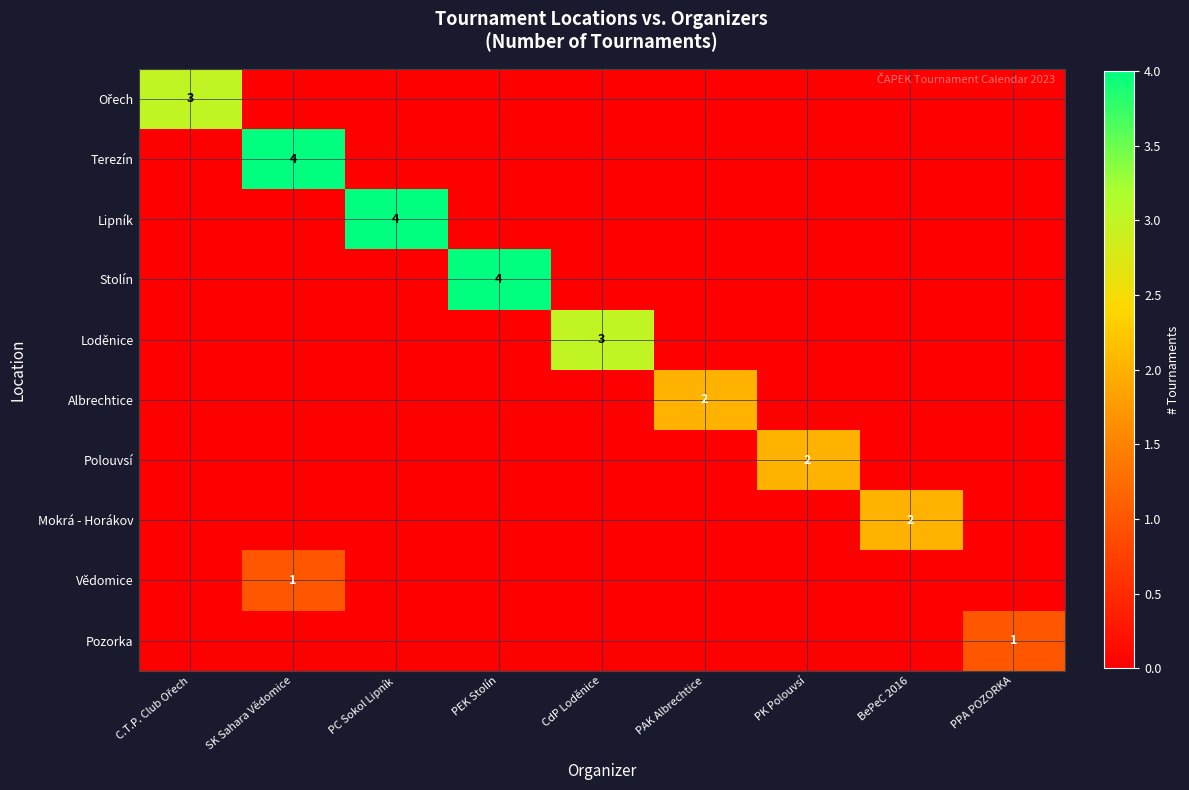

Where is Polouvsí nearest to the value 1?

C.T.P. Club Ořech